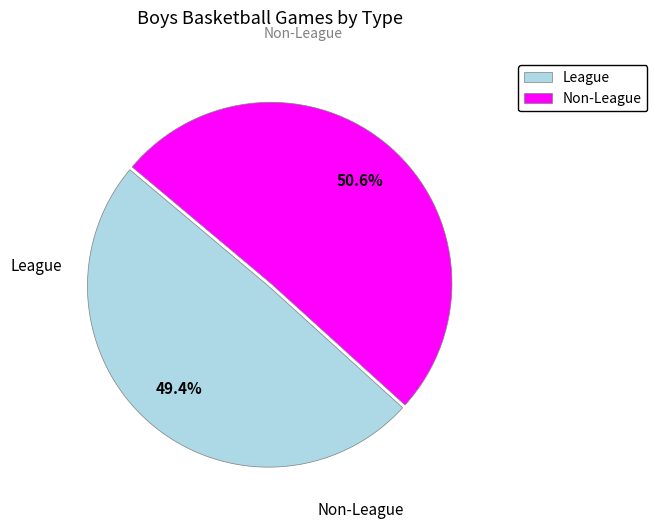

The League slice represents 49% of the pie. True or false?

True